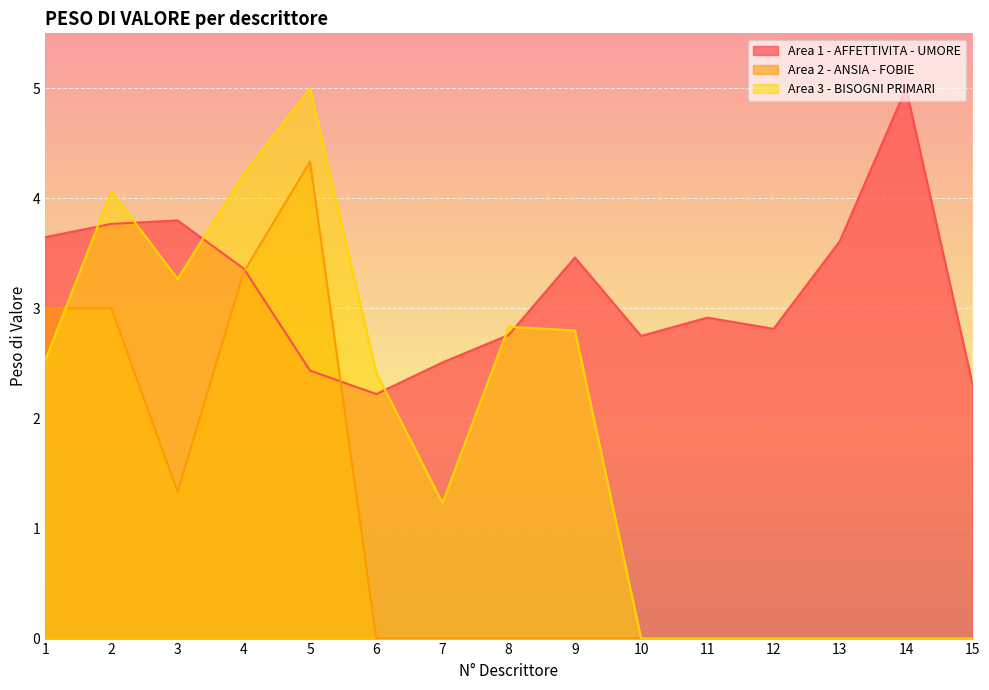

Is it true that Area 2 - ANSIA - FOBIE equals -1.6 at 8?

False